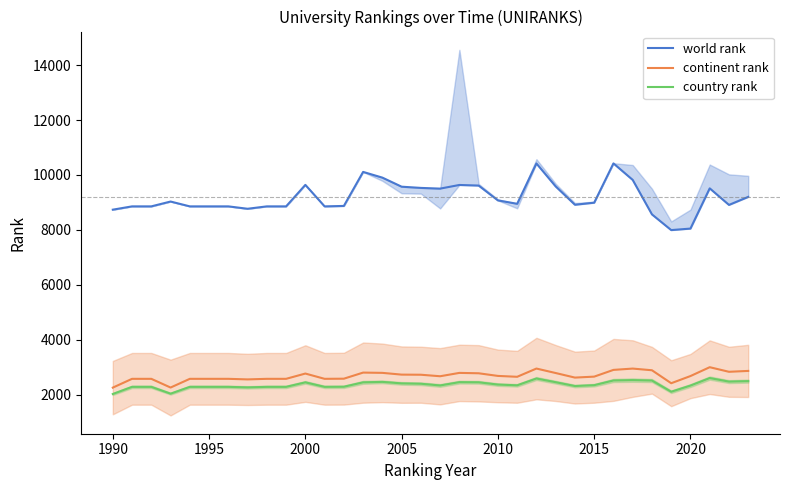

The value of continent rank at 2000 is 3646. True or false?

False